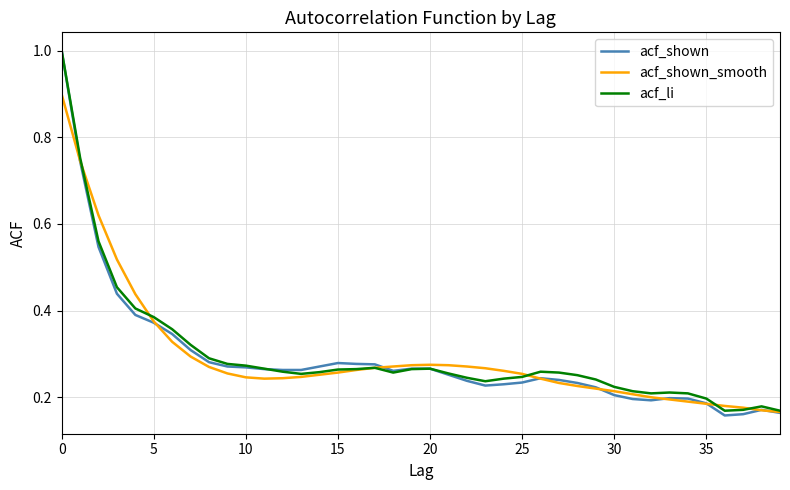

Which series has the largest range (max minus min)?

acf_shown